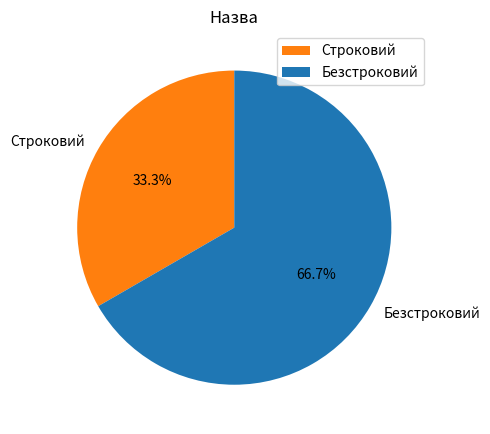

Between Безстроковий and Строковий, which is larger?

Безстроковий